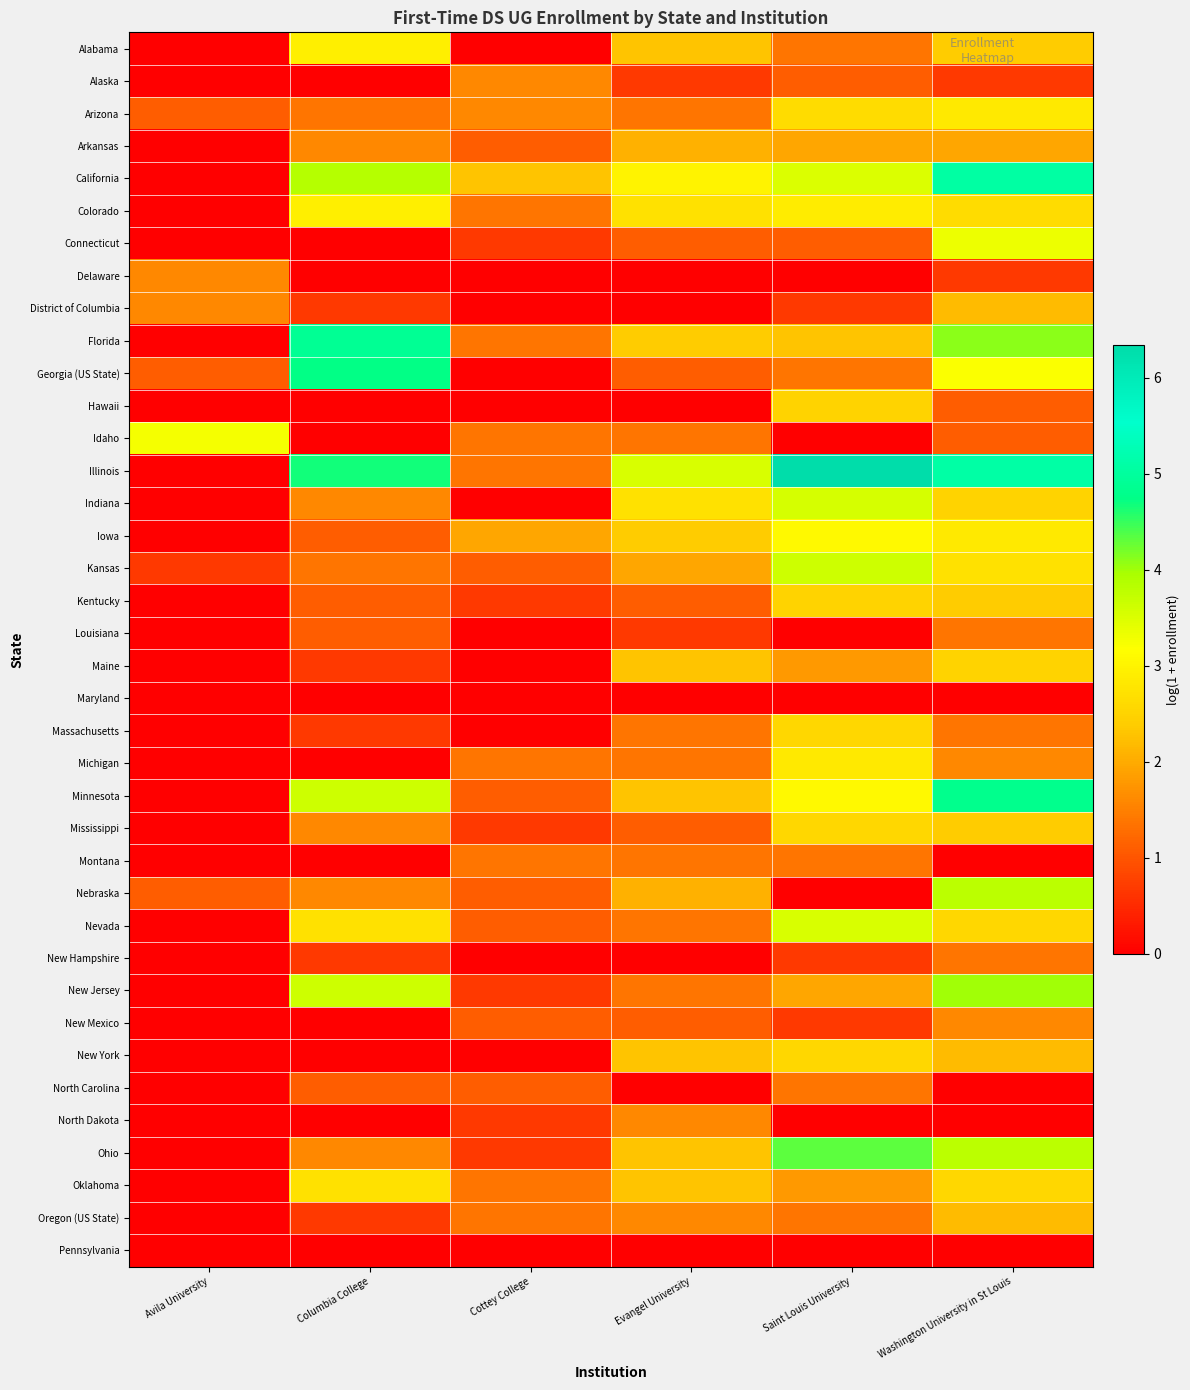

What is the total value across all series at Avila University?

10.5